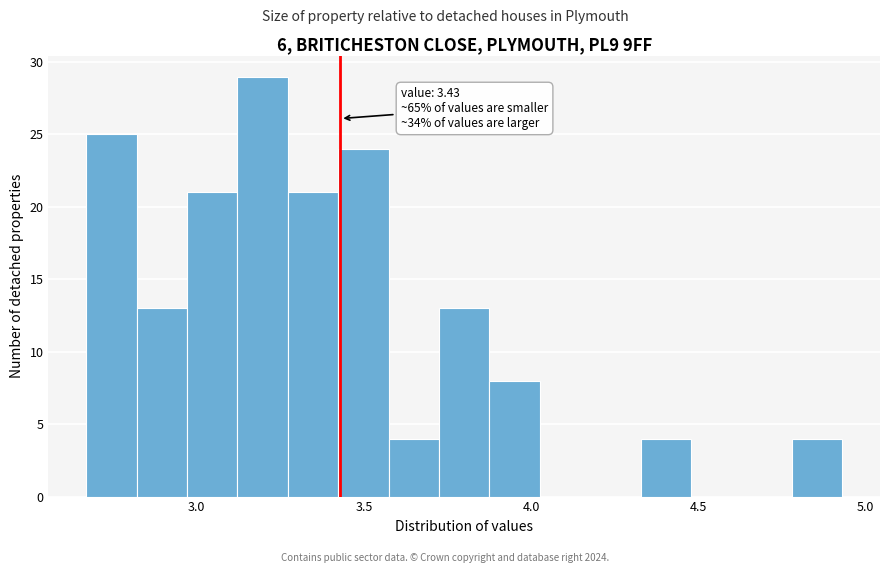

Around what value on the x-axis is the tallest bar? Give the approximate position of its centre, as read against the axis.

3.20